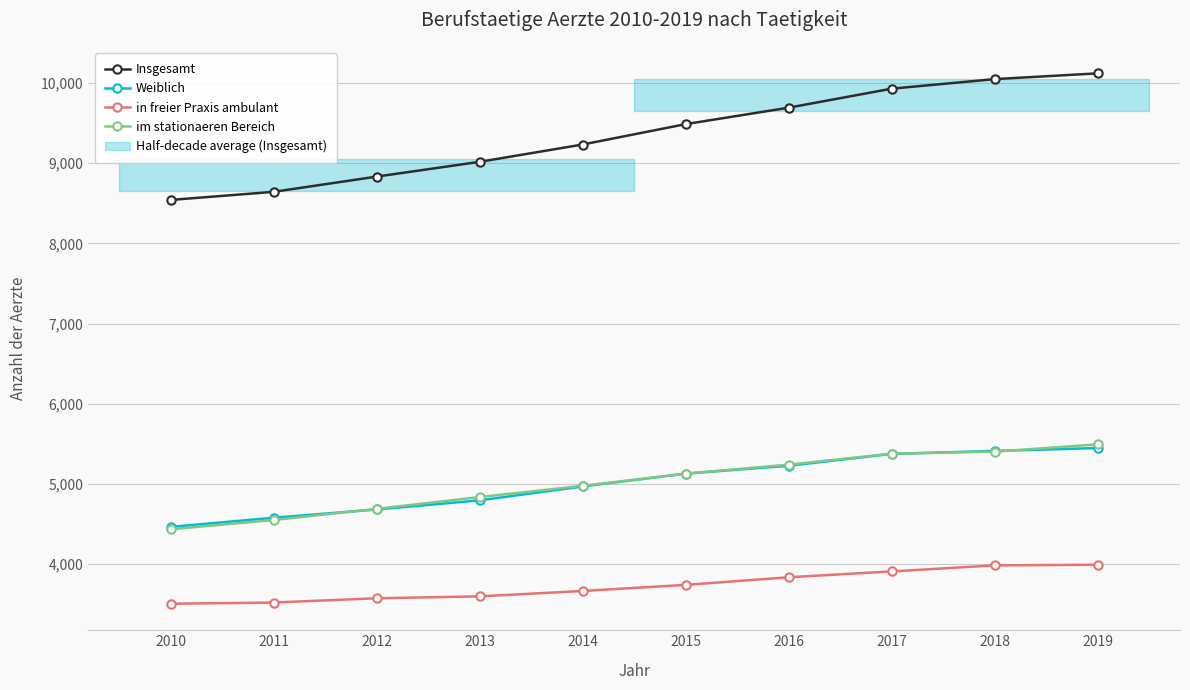

At 2014, list the series in order from largest to smallest.

Insgesamt, im stationaeren Bereich, Weiblich, in freier Praxis ambulant